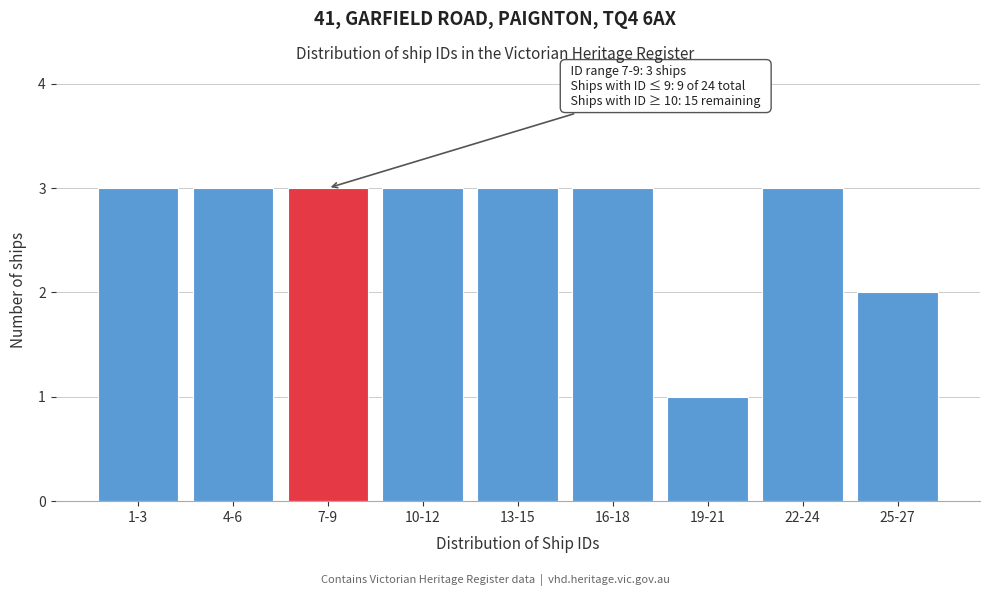

Reading left to right, transcribe all the data shown in this chart.

1-3=3	4-6=3	7-9=3	10-12=3	13-15=3	16-18=3	19-21=1	22-24=3	25-27=2